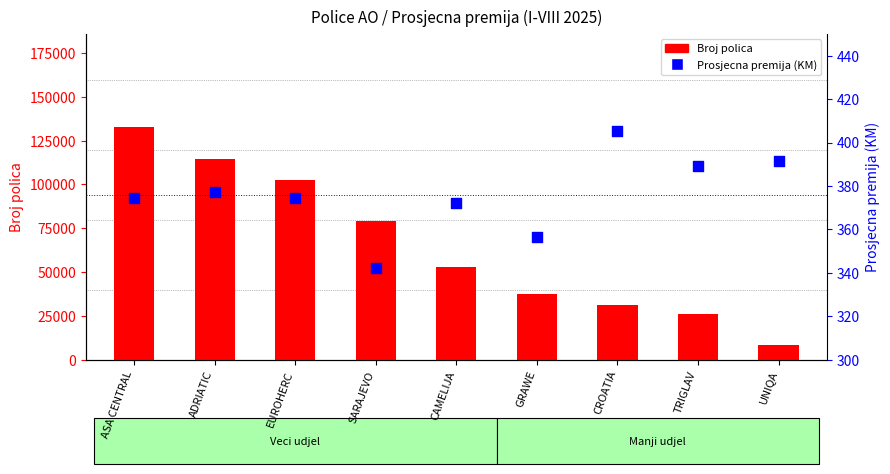

Which series reaches the maximum Y coordinate?

Broj polica